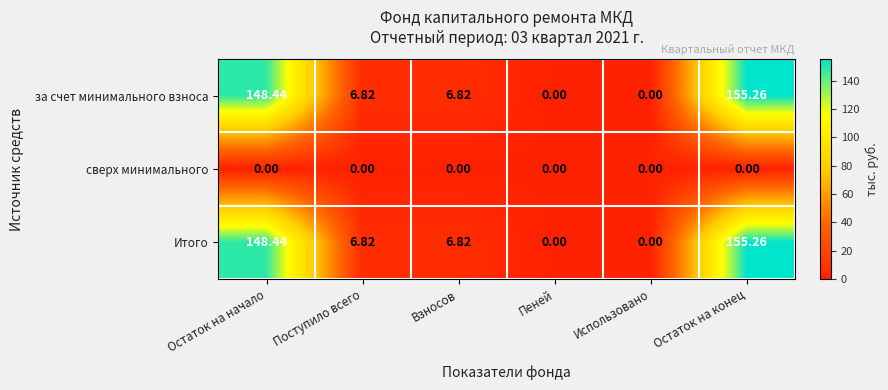

At which label does Итого first exceed 6?

Остаток на начало